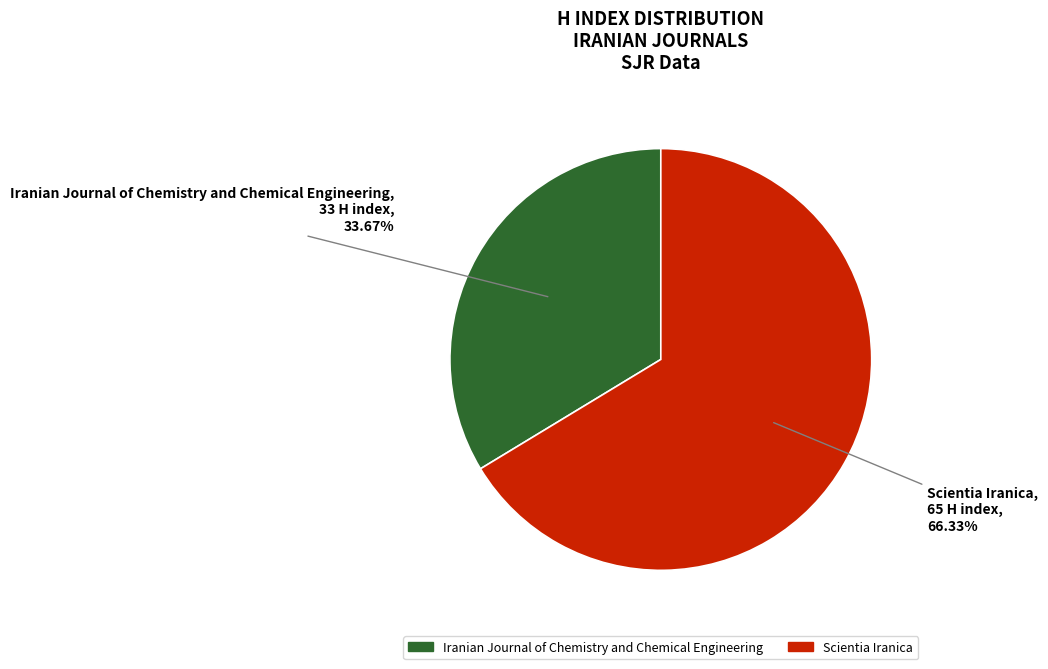

Combined, do Scientia Iranica and Iranian Journal of Chemistry and Chemical Engineering account for over 50%?

Yes